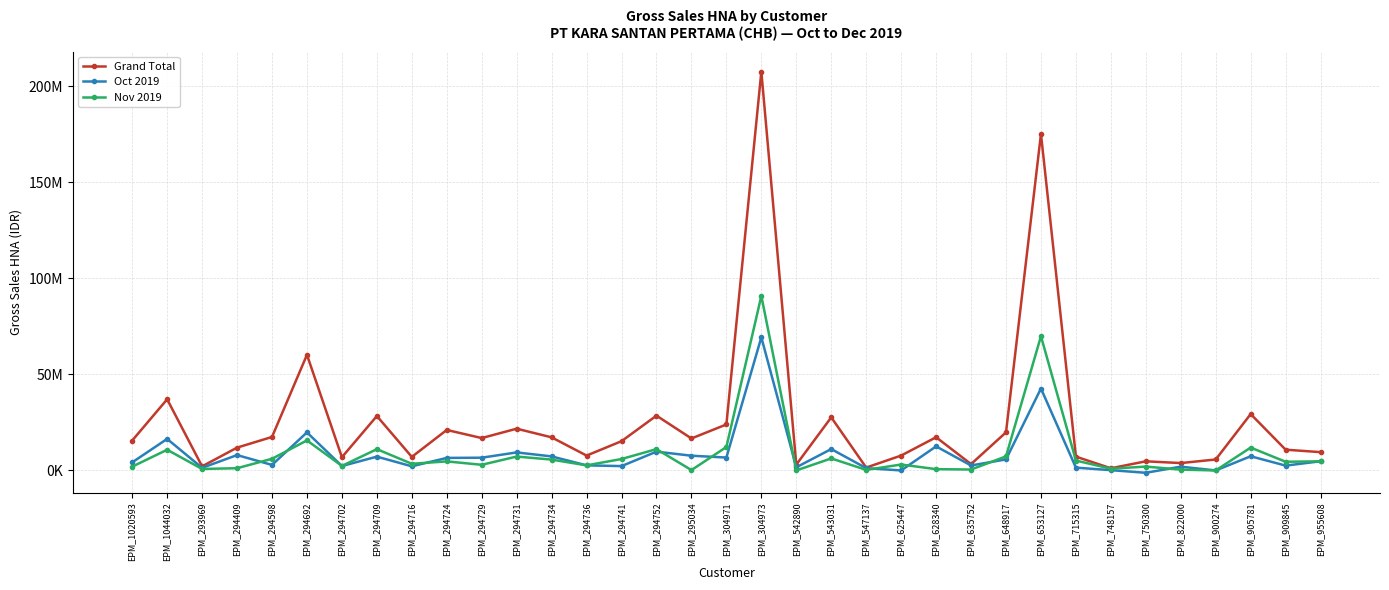

Which series has the largest range (max minus min)?

Grand Total